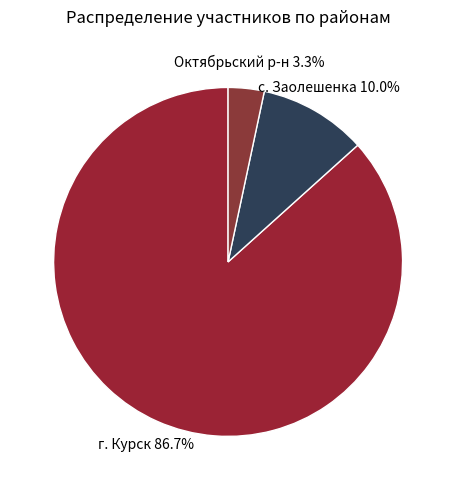

How many slices are in this pie chart?

3